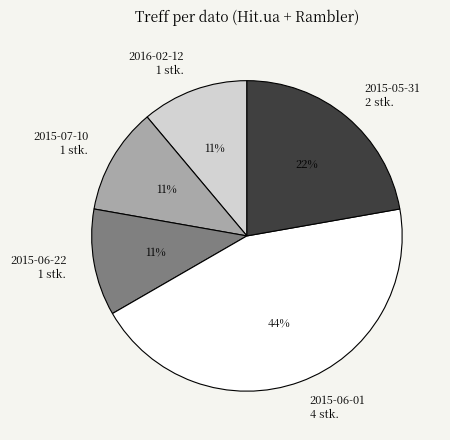

Does 2015-07-10 account for over 50% of the chart?

No